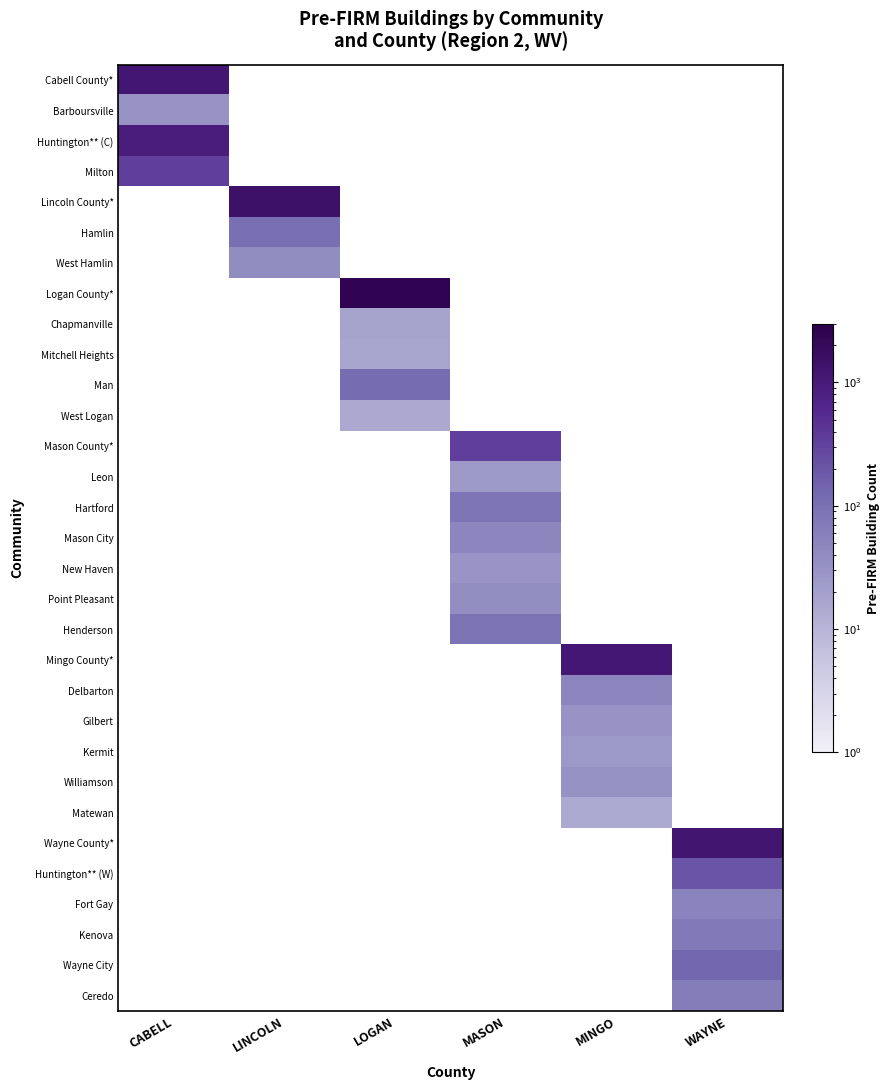

Reading left to right, list all the values displayed in this chart.

Cabell County*: CABELL=1171	LINCOLN=0	LOGAN=0	MASON=0	MINGO=0	WAYNE=0
Barboursville: CABELL=31	LINCOLN=0	LOGAN=0	MASON=0	MINGO=0	WAYNE=0
Huntington** (C): CABELL=894	LINCOLN=0	LOGAN=0	MASON=0	MINGO=0	WAYNE=0
Milton: CABELL=342	LINCOLN=0	LOGAN=0	MASON=0	MINGO=0	WAYNE=0
Lincoln County*: CABELL=0	LINCOLN=1443	LOGAN=0	MASON=0	MINGO=0	WAYNE=0
Hamlin: CABELL=0	LINCOLN=100	LOGAN=0	MASON=0	MINGO=0	WAYNE=0
West Hamlin: CABELL=0	LINCOLN=38	LOGAN=0	MASON=0	MINGO=0	WAYNE=0
Logan County*: CABELL=0	LINCOLN=0	LOGAN=2479	MASON=0	MINGO=0	WAYNE=0
Chapmanville: CABELL=0	LINCOLN=0	LOGAN=18	MASON=0	MINGO=0	WAYNE=0
Mitchell Heights: CABELL=0	LINCOLN=0	LOGAN=17	MASON=0	MINGO=0	WAYNE=0
Man: CABELL=0	LINCOLN=0	LOGAN=113	MASON=0	MINGO=0	WAYNE=0
West Logan: CABELL=0	LINCOLN=0	LOGAN=15	MASON=0	MINGO=0	WAYNE=0
Mason County*: CABELL=0	LINCOLN=0	LOGAN=0	MASON=338	MINGO=0	WAYNE=0
Leon: CABELL=0	LINCOLN=0	LOGAN=0	MASON=25	MINGO=0	WAYNE=0
Hartford: CABELL=0	LINCOLN=0	LOGAN=0	MASON=85	MINGO=0	WAYNE=0
Mason City: CABELL=0	LINCOLN=0	LOGAN=0	MASON=47	MINGO=0	WAYNE=0
New Haven: CABELL=0	LINCOLN=0	LOGAN=0	MASON=30	MINGO=0	WAYNE=0
Point Pleasant: CABELL=0	LINCOLN=0	LOGAN=0	MASON=37	MINGO=0	WAYNE=0
Henderson: CABELL=0	LINCOLN=0	LOGAN=0	MASON=90	MINGO=0	WAYNE=0
Mingo County*: CABELL=0	LINCOLN=0	LOGAN=0	MASON=0	MINGO=1110	WAYNE=0
Delbarton: CABELL=0	LINCOLN=0	LOGAN=0	MASON=0	MINGO=51	WAYNE=0
Gilbert: CABELL=0	LINCOLN=0	LOGAN=0	MASON=0	MINGO=31	WAYNE=0
Kermit: CABELL=0	LINCOLN=0	LOGAN=0	MASON=0	MINGO=26	WAYNE=0
Williamson: CABELL=0	LINCOLN=0	LOGAN=0	MASON=0	MINGO=32	WAYNE=0
Matewan: CABELL=0	LINCOLN=0	LOGAN=0	MASON=0	MINGO=14	WAYNE=0
Wayne County*: CABELL=0	LINCOLN=0	LOGAN=0	MASON=0	MINGO=0	WAYNE=1246
Huntington** (W): CABELL=0	LINCOLN=0	LOGAN=0	MASON=0	MINGO=0	WAYNE=209
Fort Gay: CABELL=0	LINCOLN=0	LOGAN=0	MASON=0	MINGO=0	WAYNE=52
Kenova: CABELL=0	LINCOLN=0	LOGAN=0	MASON=0	MINGO=0	WAYNE=71
Wayne City: CABELL=0	LINCOLN=0	LOGAN=0	MASON=0	MINGO=0	WAYNE=132
Ceredo: CABELL=0	LINCOLN=0	LOGAN=0	MASON=0	MINGO=0	WAYNE=65